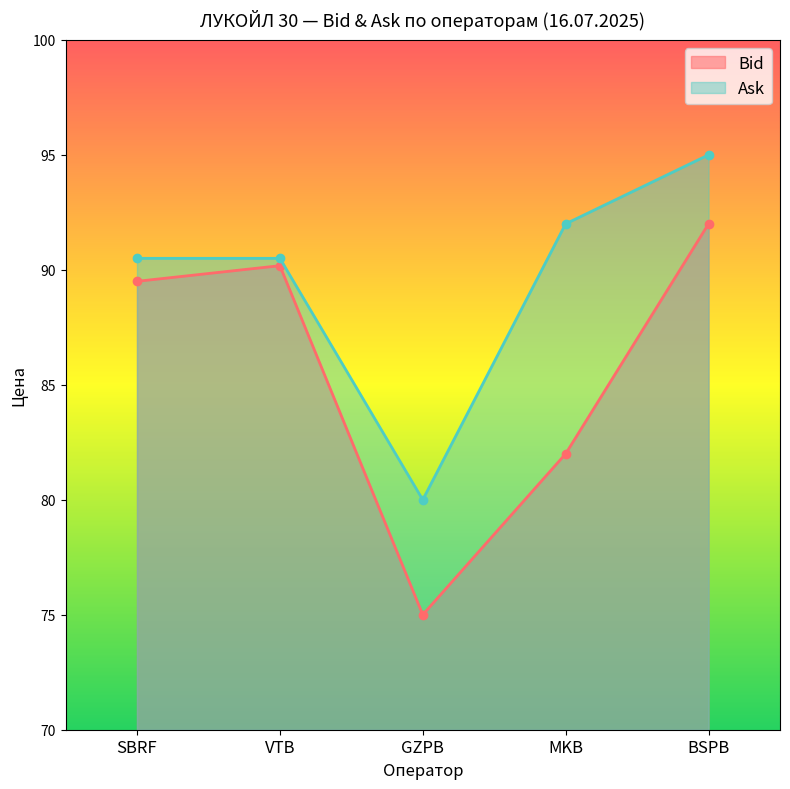

True or false: Bid and Ask intersect in this chart.

False